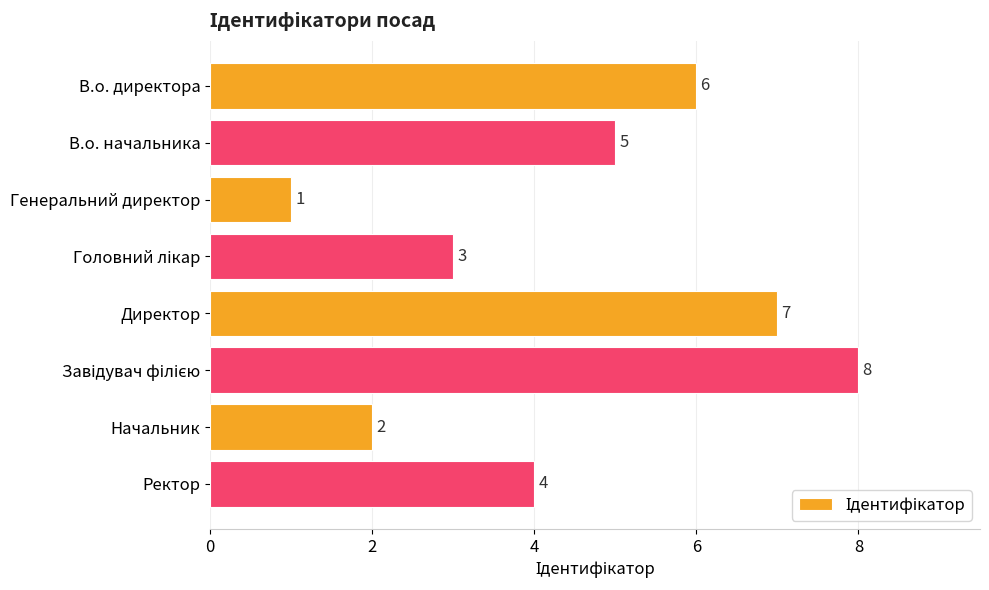

Which label corresponds to the smallest value in the chart?

Генеральний директор